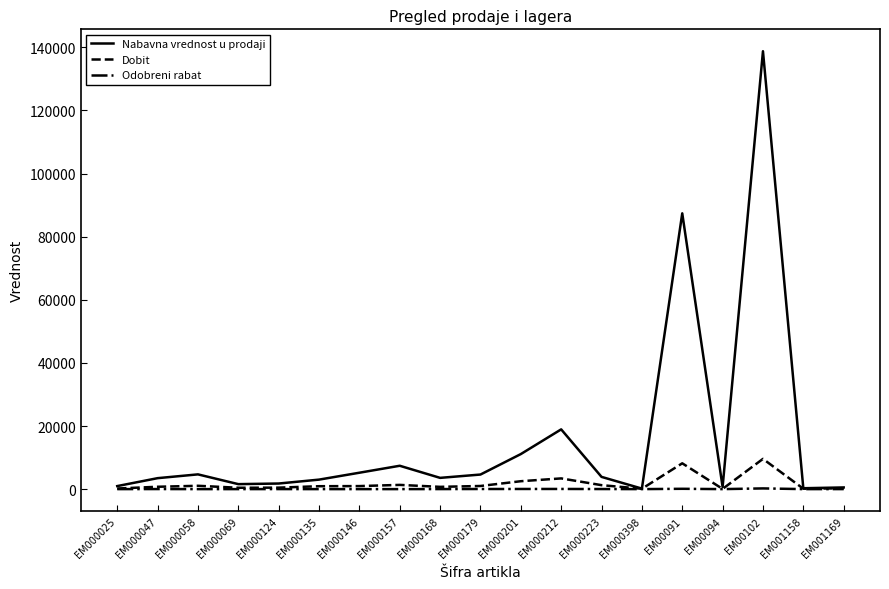

What is the total value across all series at EM000069?

2007.8